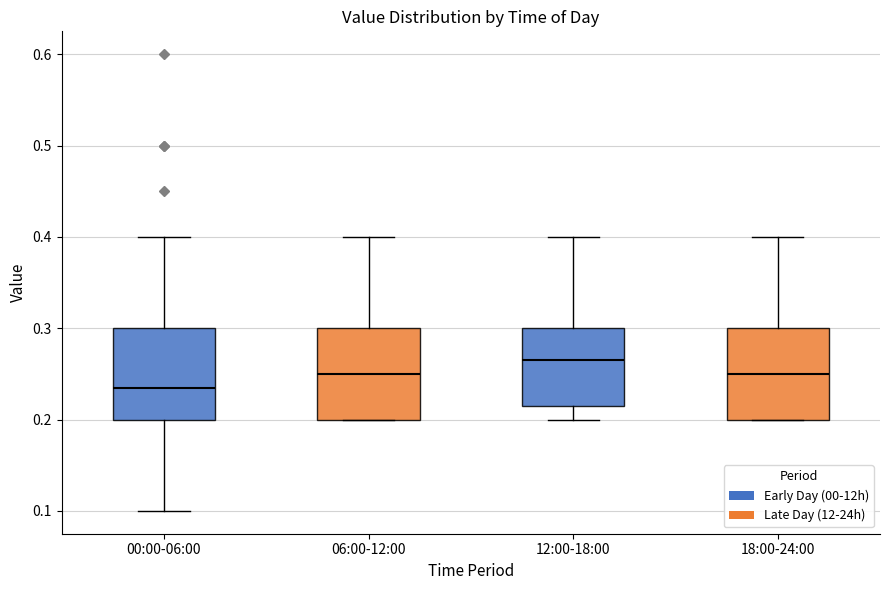

Where does the upper whisker of the box for 06:00-12:00 end on the y-axis? The values are not printed on the chart, so give them approximately, as read against the axis.

0.40